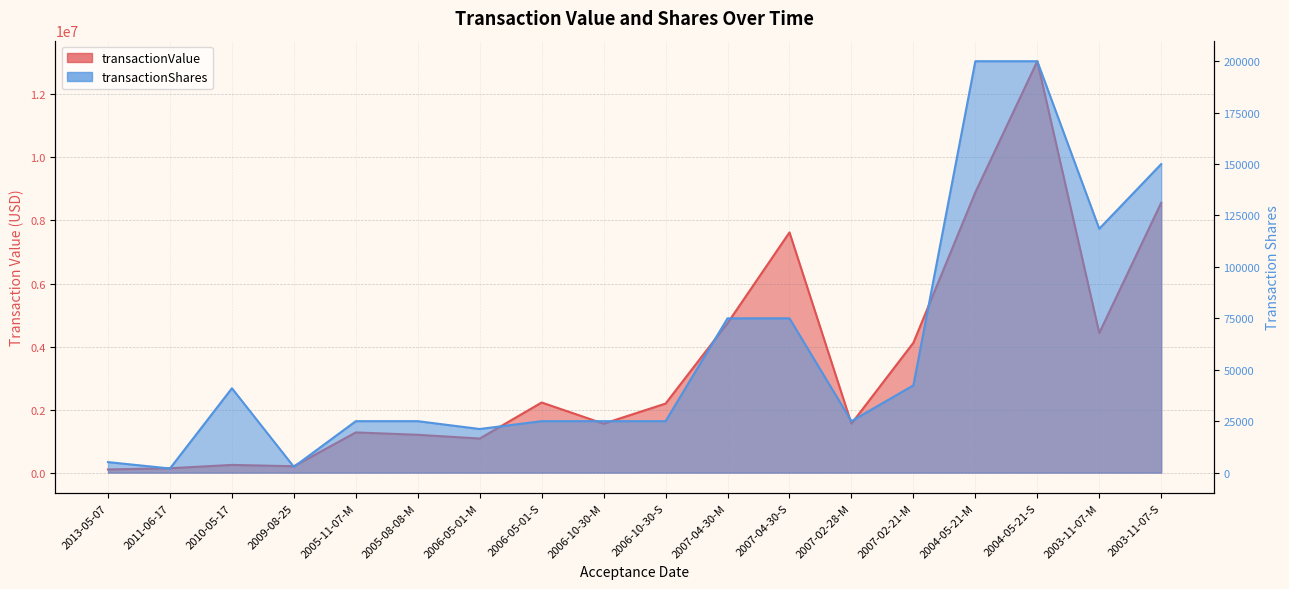

What is the value of the transactionShares point at the 18th from the left?

150000